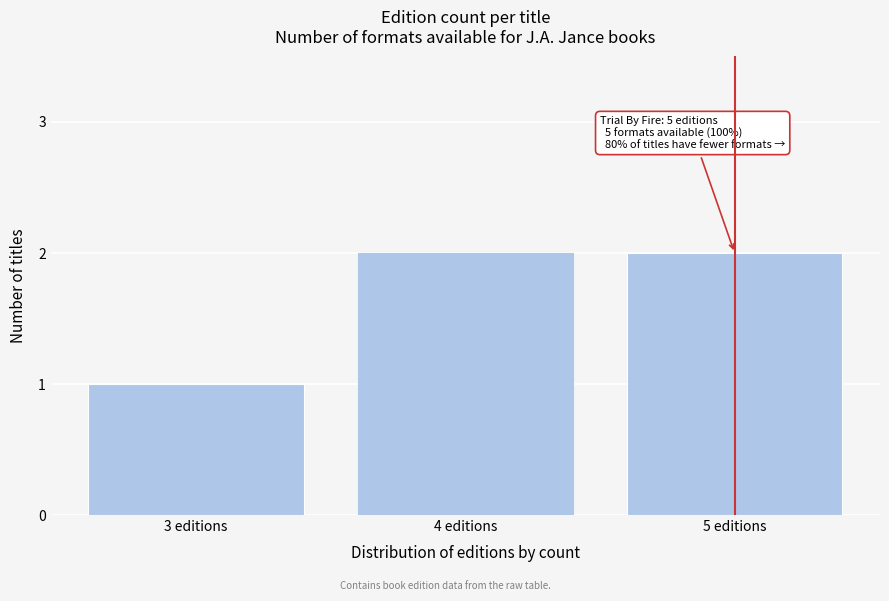

Reading left to right, transcribe all the data shown in this chart.

1	2	2